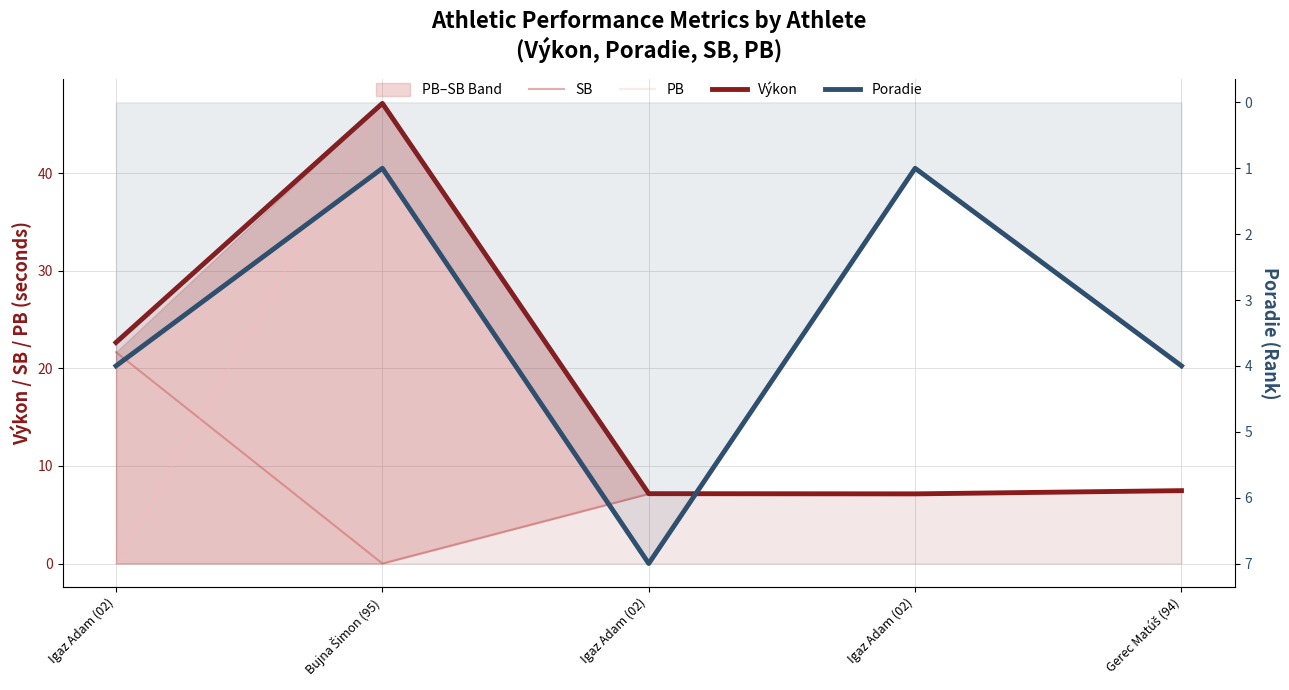

What is the label of the 2nd point from the left?

Bujna Šimon (95)